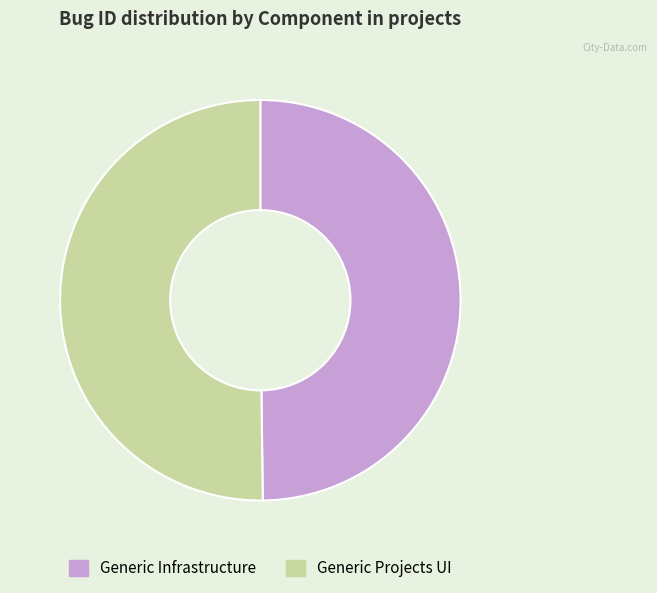

What is the ratio of the value at Generic Projects UI to the value at Generic Infrastructure?

1.0